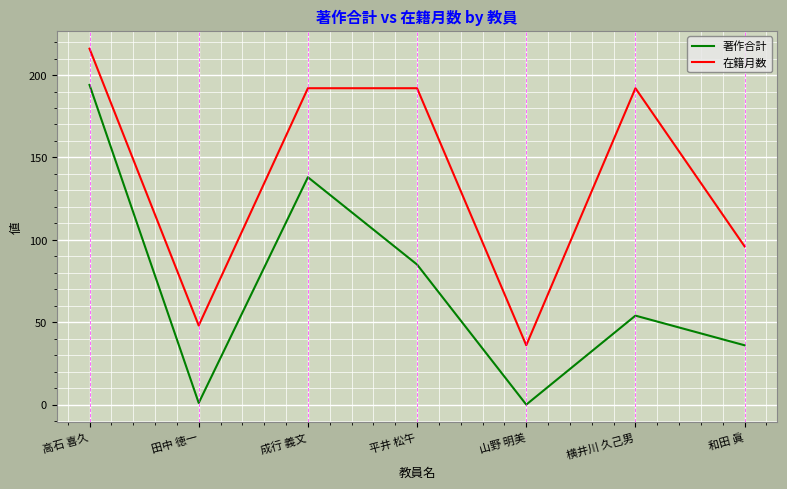

Reading left to right, what are all the values shown in this chart?

著作合計: 高石 喜久=194	田中 徳一=1	成行 義文=138	平井 松午=85	山野 明美=0	横井川 久己男=54	和田 眞=36
在籍月数: 高石 喜久=216	田中 徳一=48	成行 義文=192	平井 松午=192	山野 明美=36	横井川 久己男=192	和田 眞=96